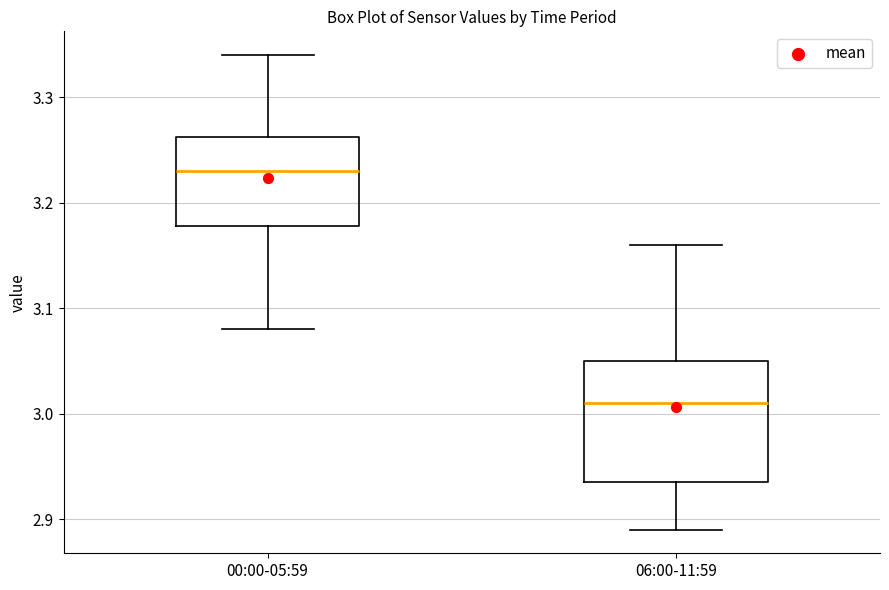

Where does the median line of the box for 00:00-05:59 sit on the y-axis? The values are not printed on the chart, so give them approximately, as read against the axis.

3.23